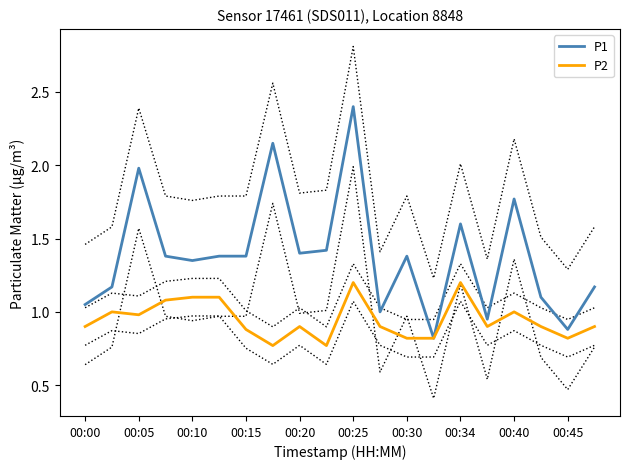

True or false: P1 has a value of 0.9 at 00:45.

True